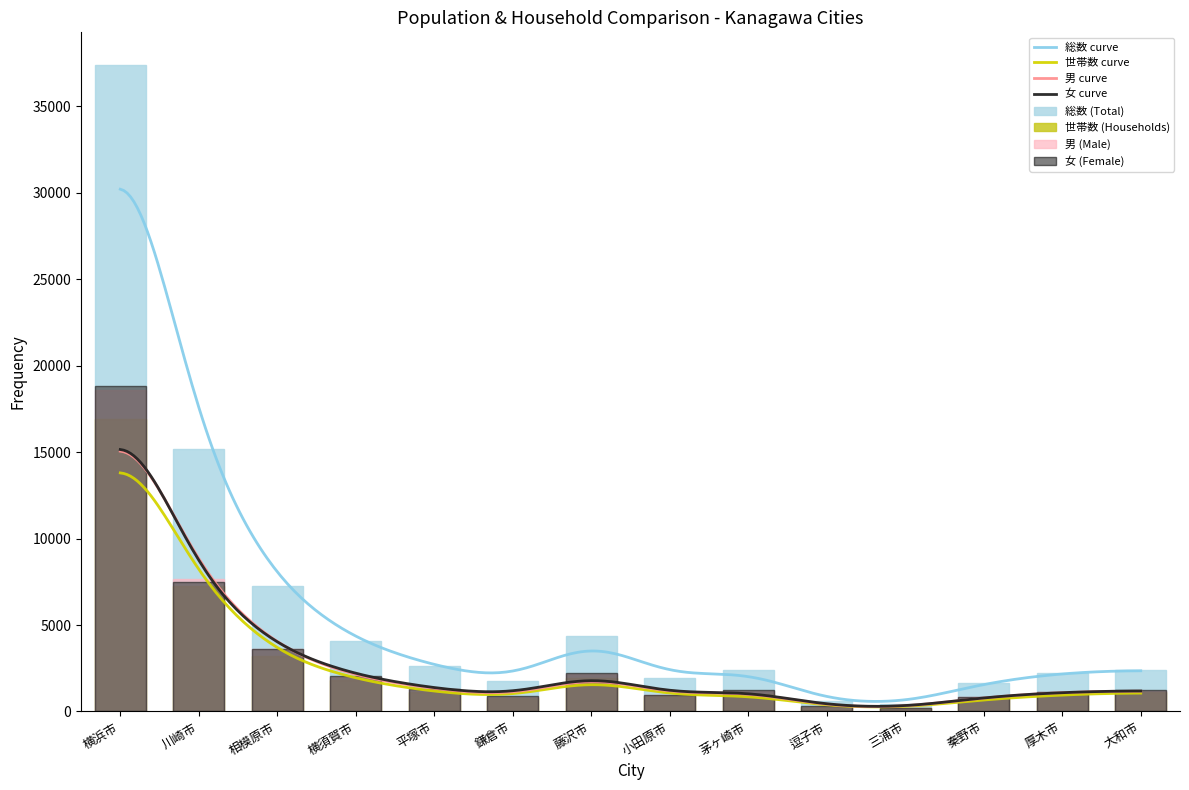

List the series in order of their peak value, highest first.

総数, 女, 男, 世帯数